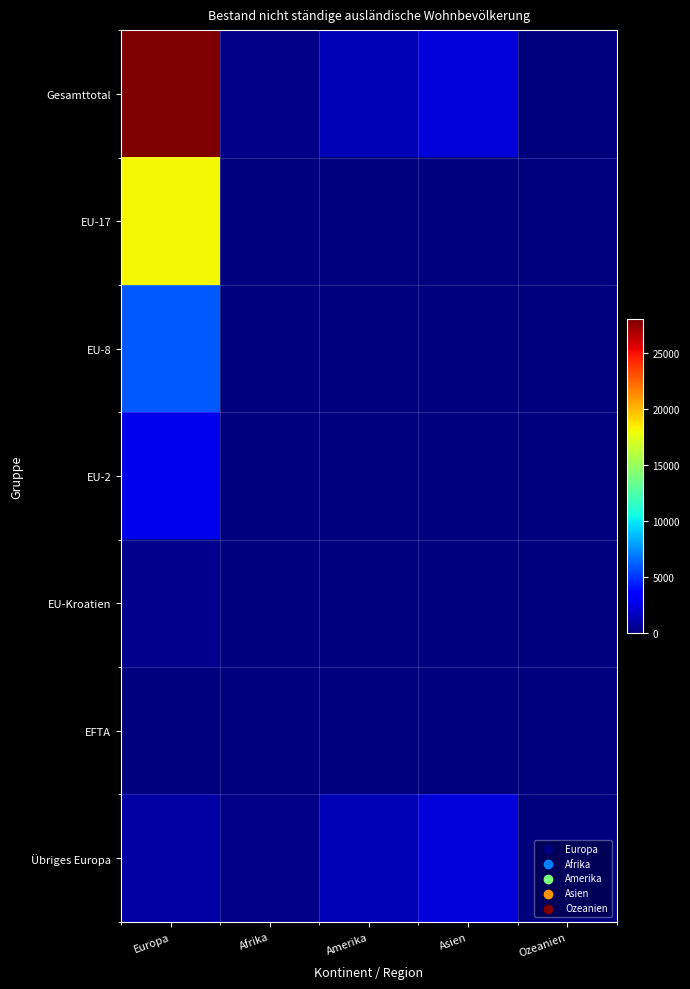

Reading right to left, list all the values displayed in this chart.

Gesamttotal: Ozeanien=76	Asien=2200	Amerika=1405	Afrika=258	Europa=27977
EU-17: Ozeanien=0	Asien=0	Amerika=0	Afrika=0	Europa=18093
EU-8: Ozeanien=0	Asien=0	Amerika=0	Afrika=0	Europa=5946
EU-2: Ozeanien=0	Asien=0	Amerika=0	Afrika=0	Europa=2650
EU-Kroatien: Ozeanien=0	Asien=0	Amerika=0	Afrika=0	Europa=375
EFTA: Ozeanien=0	Asien=0	Amerika=0	Afrika=0	Europa=33
Übriges Europa: Ozeanien=76	Asien=2200	Amerika=1405	Afrika=258	Europa=880